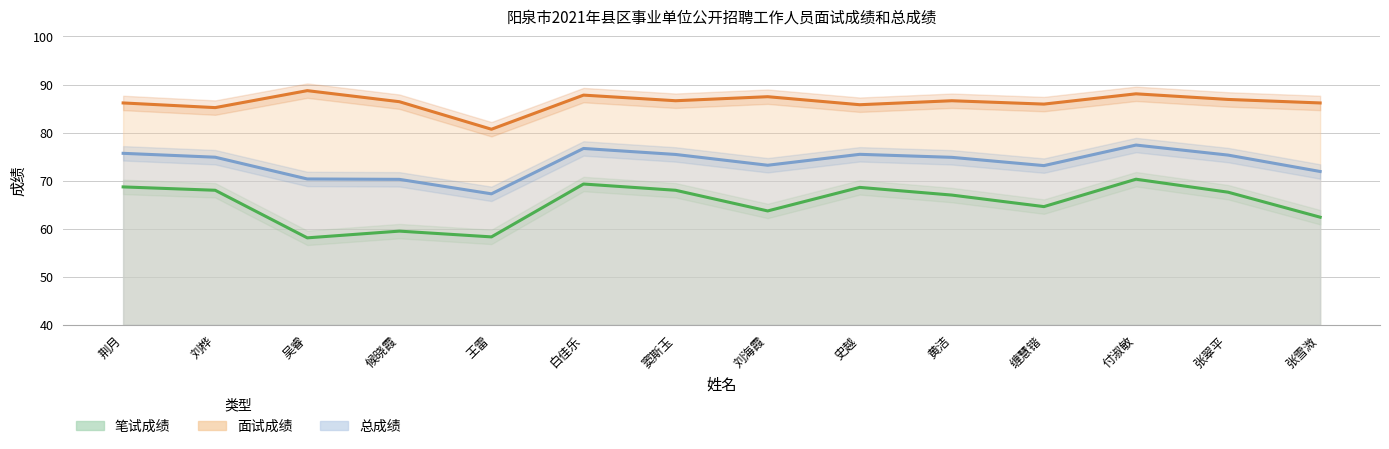

What are all the series names shown in the legend?

笔试成绩, 面试成绩, 总成绩